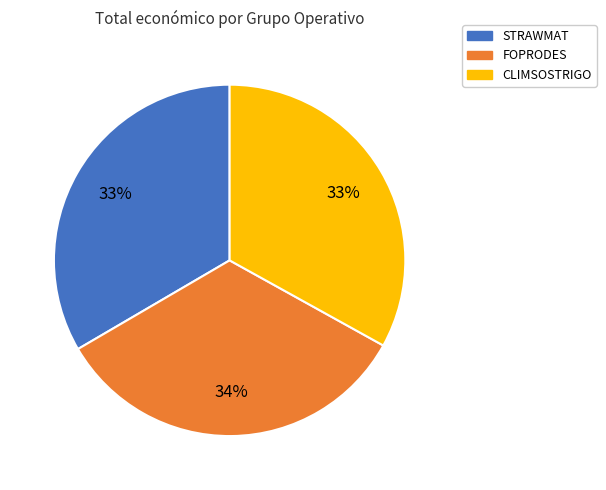

To the nearest percent, what is the combined percentage of CLIMSOSTRIGO and FOPRODES?

67%